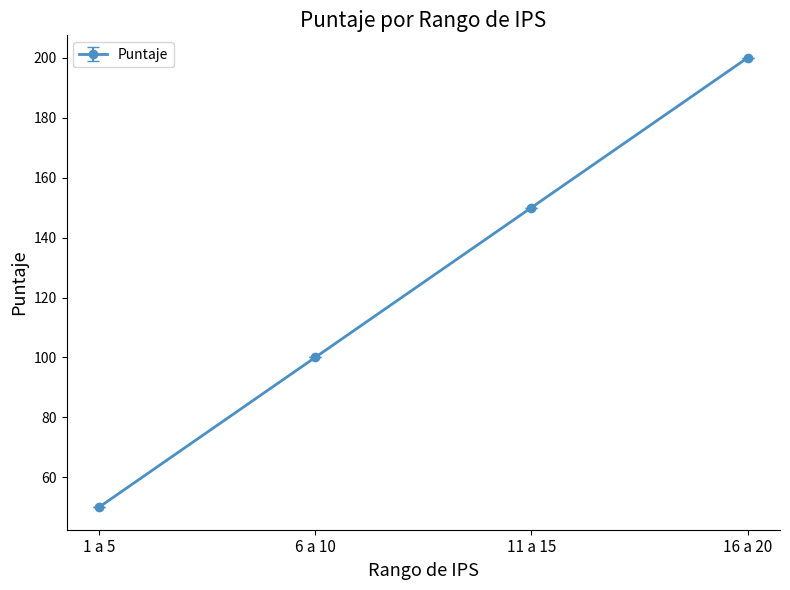

Rank the categories by value from lowest to highest.

1 a 5, 6 a 10, 11 a 15, 16 a 20